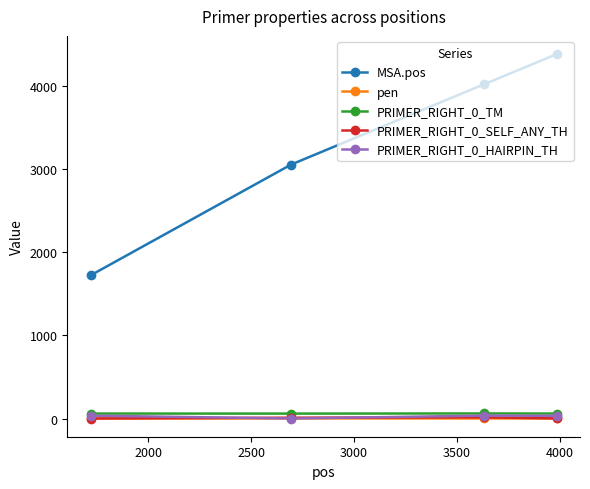

How many data points in PRIMER_RIGHT_0_HAIRPIN_TH are above 34?

2